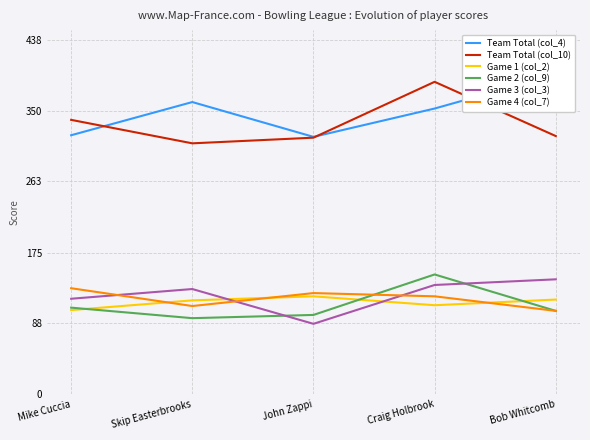

The value of Game 3 (col_3) at Craig Holbrook is 188. True or false?

False